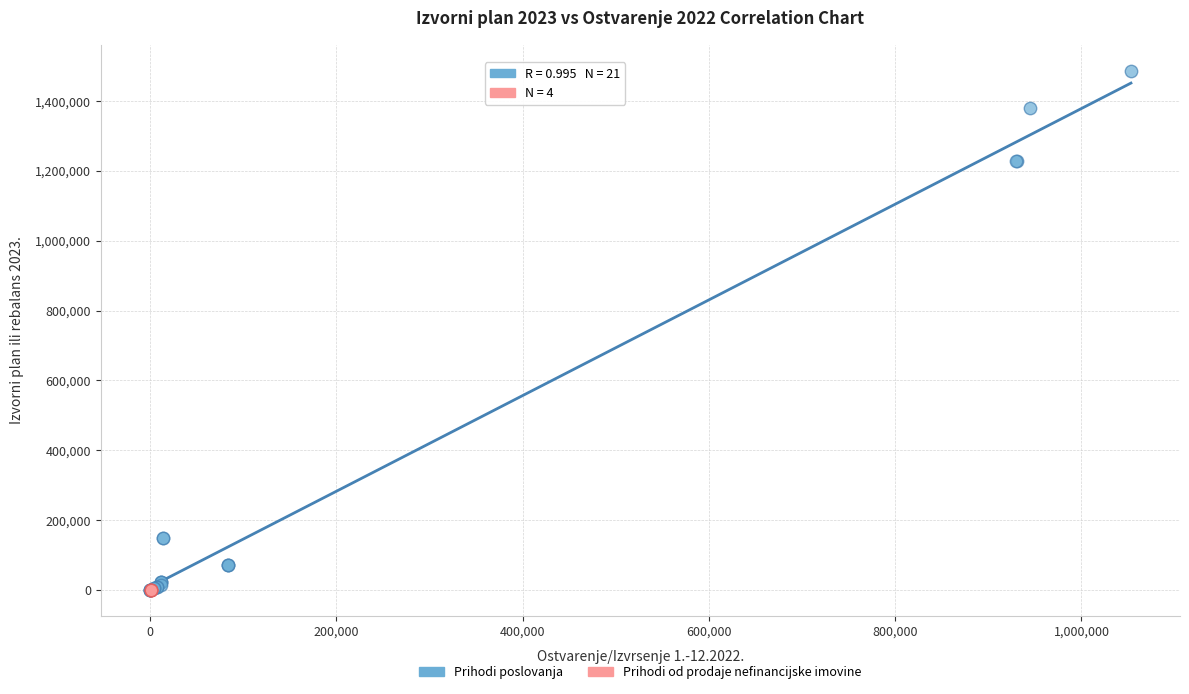

Which series contains the highest Y value?

Prihodi poslovanja